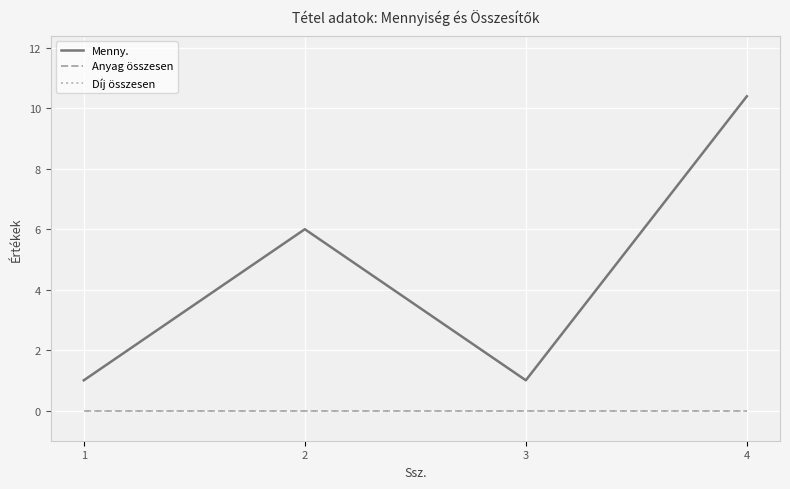

At which label is Anyag összesen closest to 0?

1